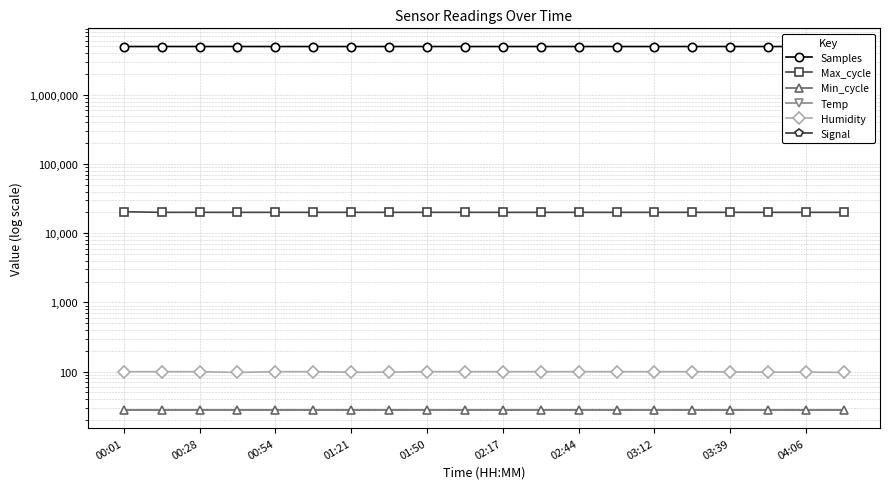

How many lines are shown in the chart?

6